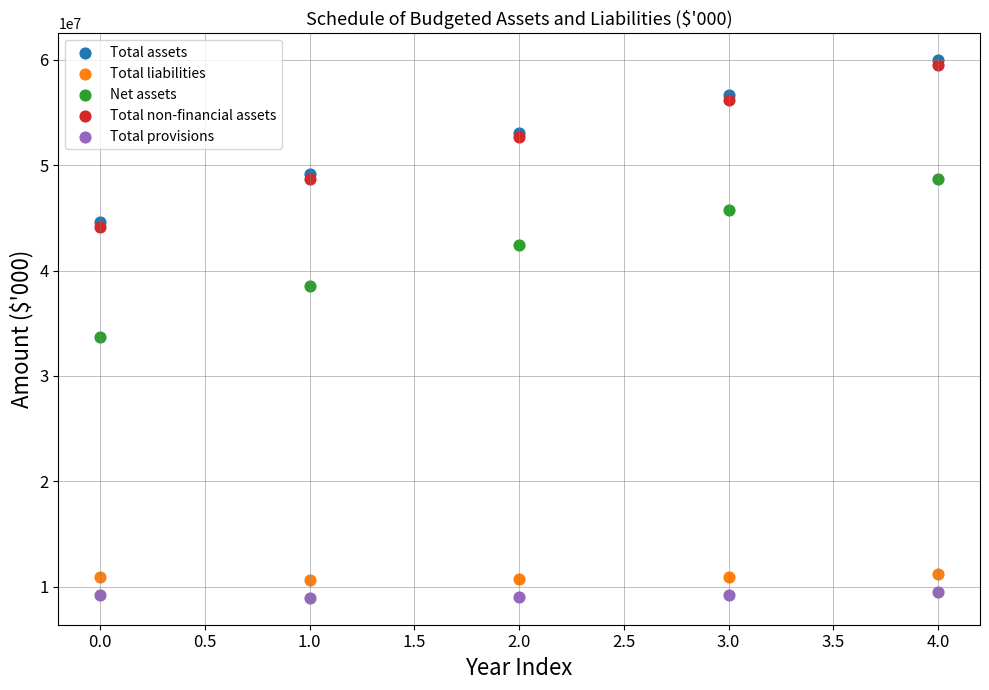

Which series contains the highest Y value?

Total assets